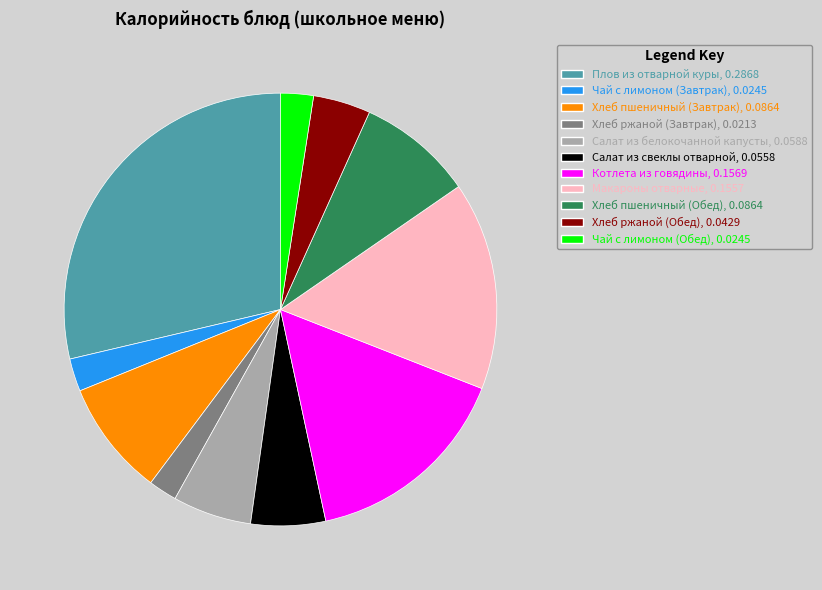

Does Плов из отварной куры account for over 50% of the chart?

No